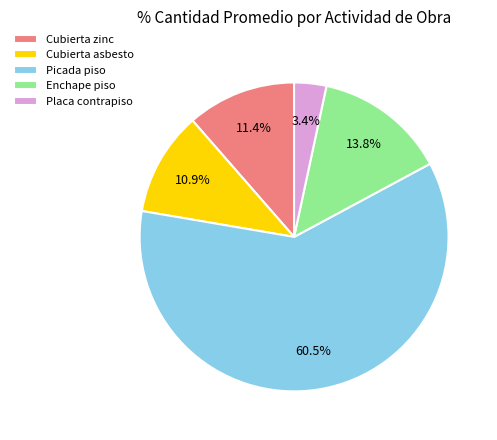

Do Picada piso and Cubierta asbesto together represent more than half of the pie?

Yes